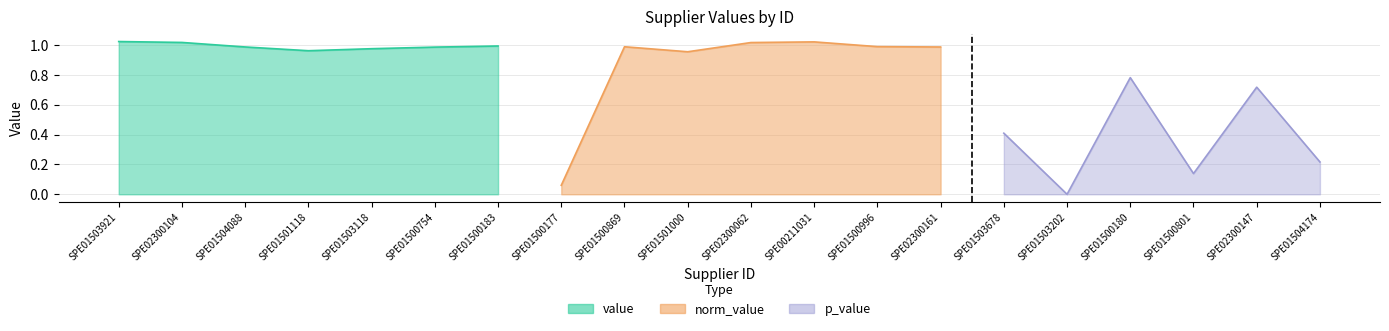

What position from the right is SPE01500801?

3